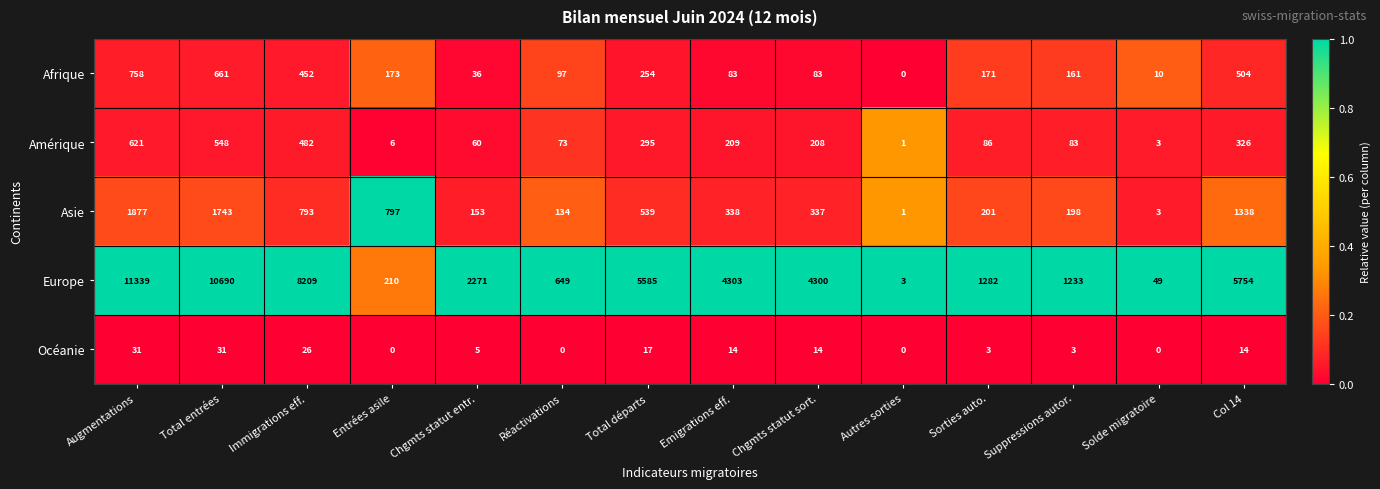

Read the Afrique value at Col 14.

504